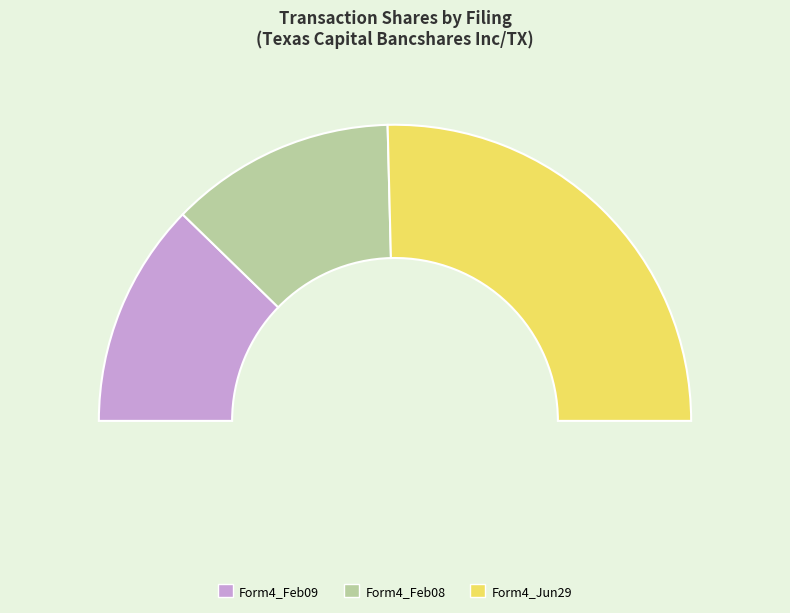

What portion of the pie excludes wk-form4_1688155934.xml?

49.2%